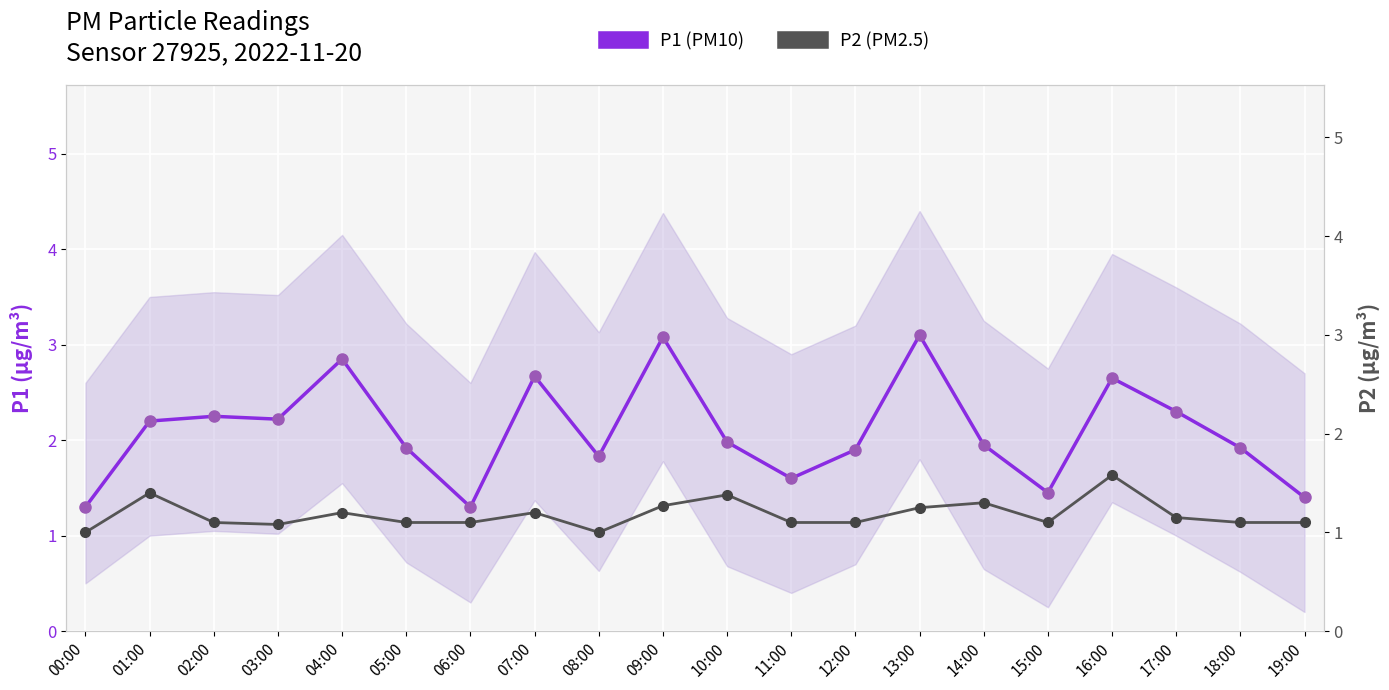

Is it true that P1 (PM10) equals 1.9 at 18:00?

True